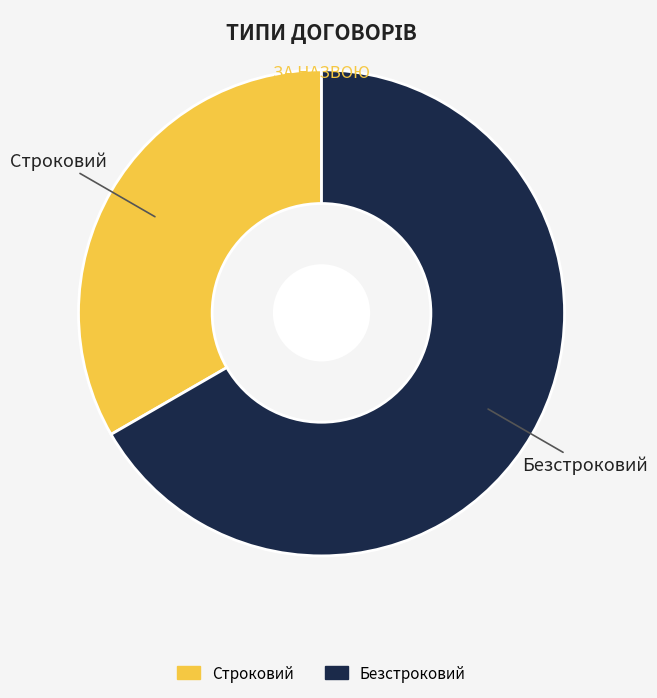

True or false: Строковий accounts for 33% of the total.

True